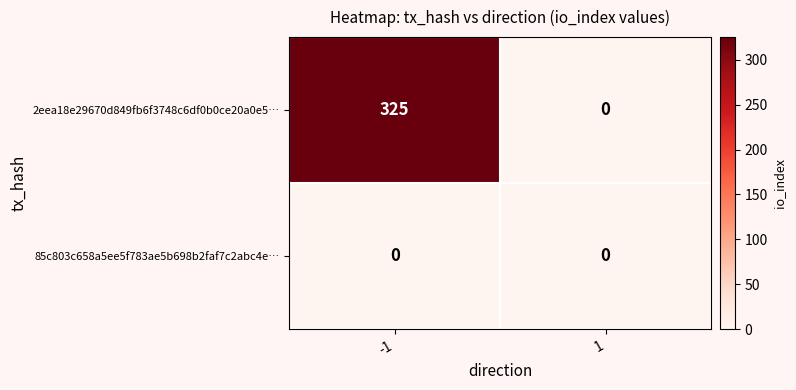

Which series has the largest total across all categories?

2eea18e29670d849fb6f3748c6df0b0ce20a0e5…